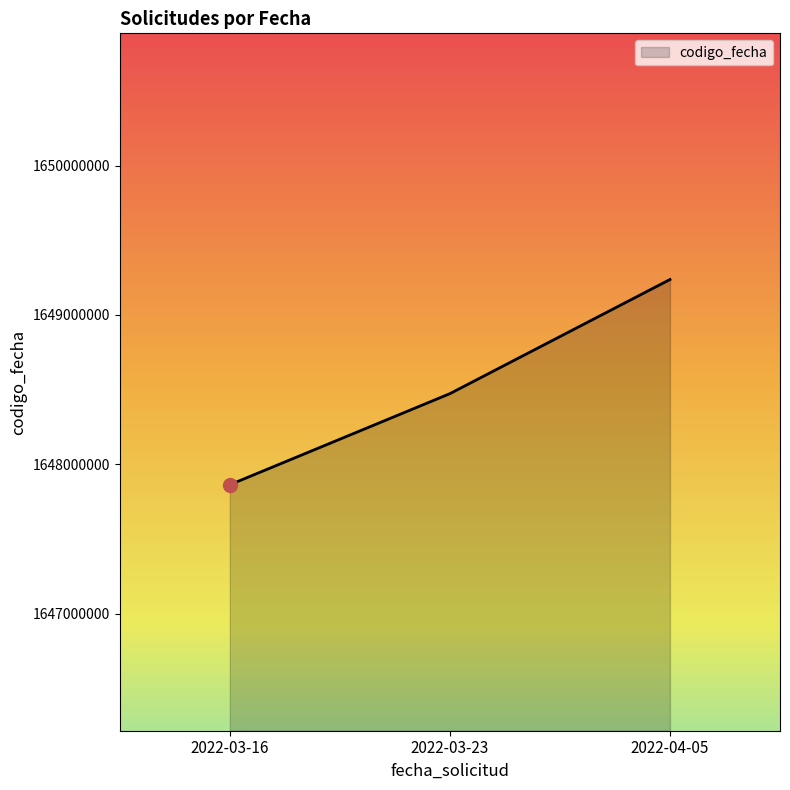

True or false: the data shows 1648472854 at 2022-03-23.

True